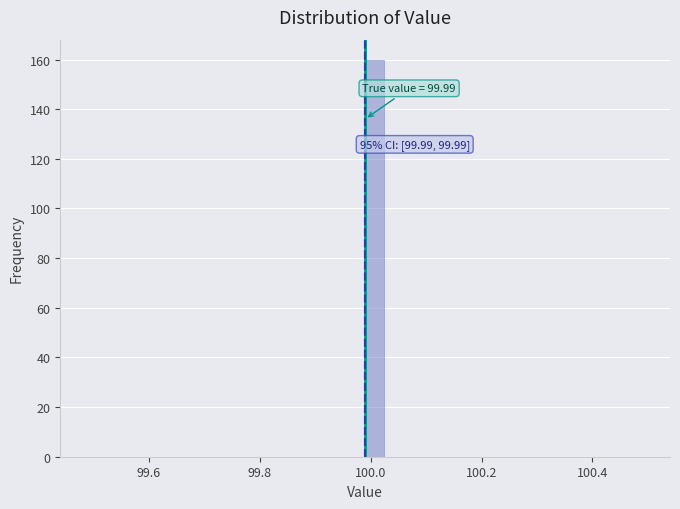

Read against the x-axis, roughly where is the centre of the tallest bar?

100.00